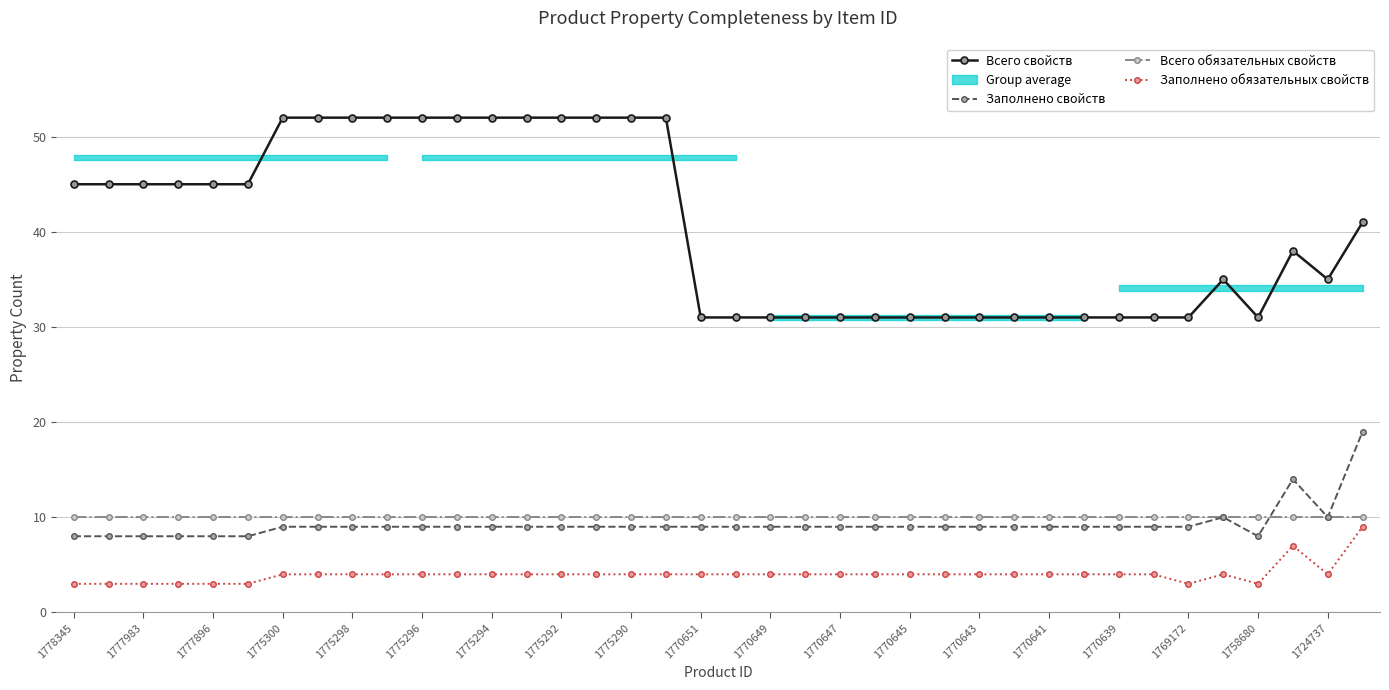

What is the difference between the maximum and minimum values in the Заполнено свойств series?

11